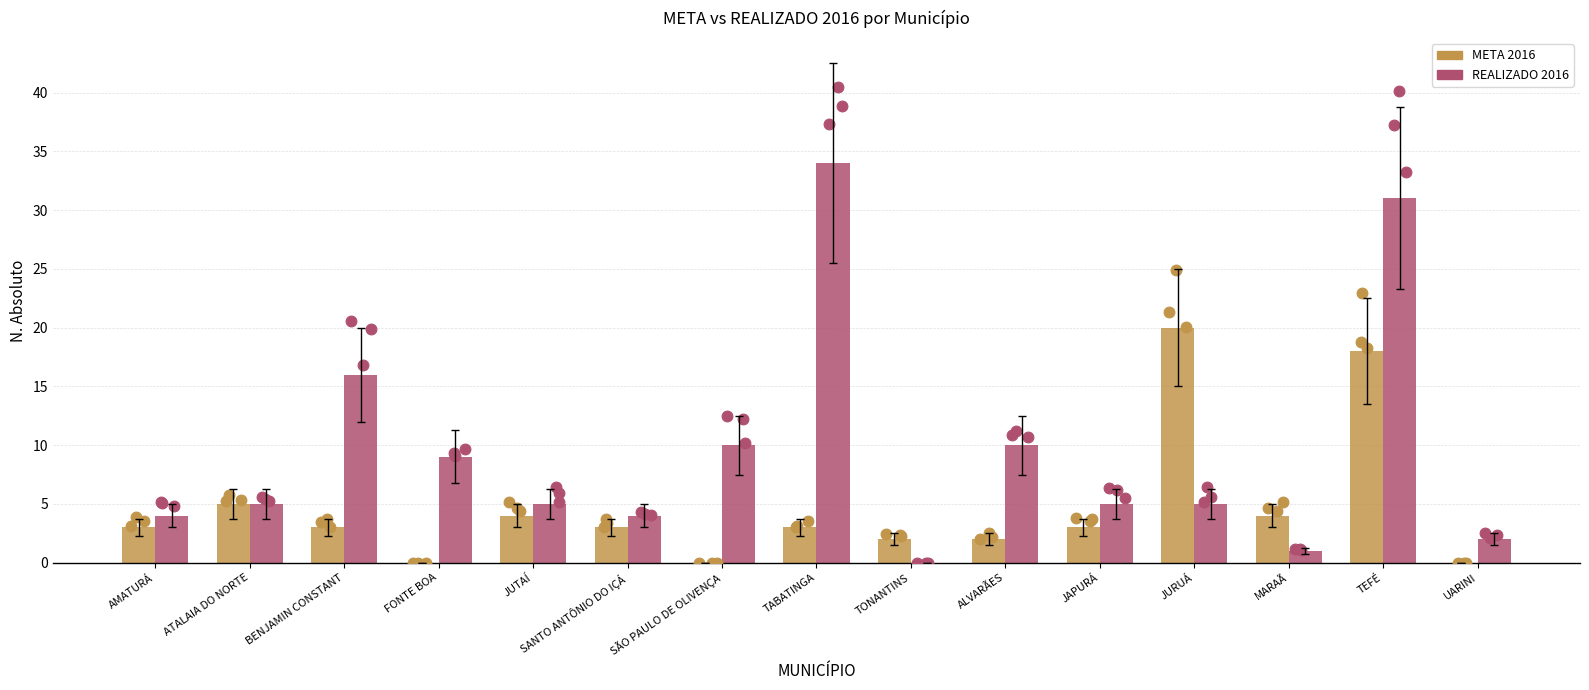

What is the total value across all series at JUTAÍ?

9